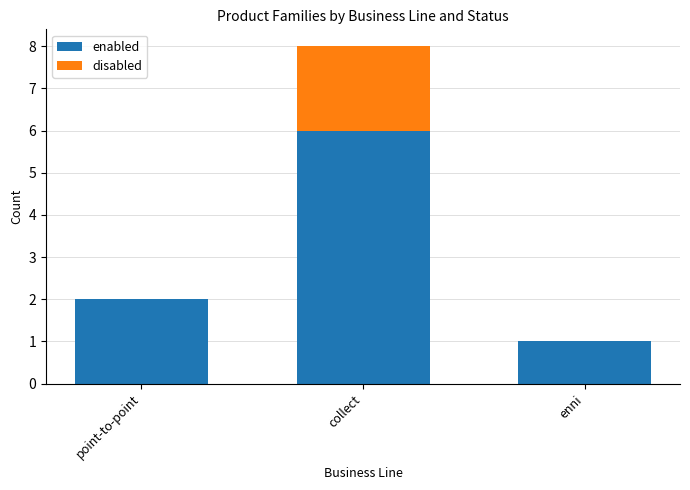

True or false: enabled has a value of 1 at enni.

True